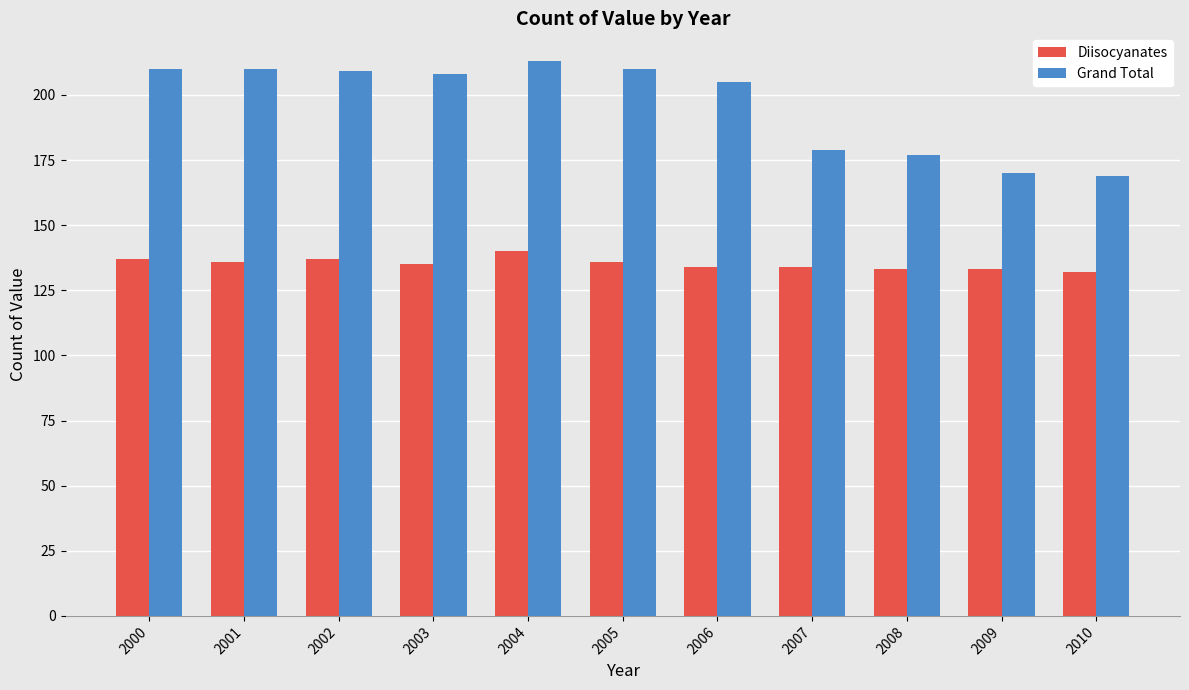

How many series are shown in this chart?

2